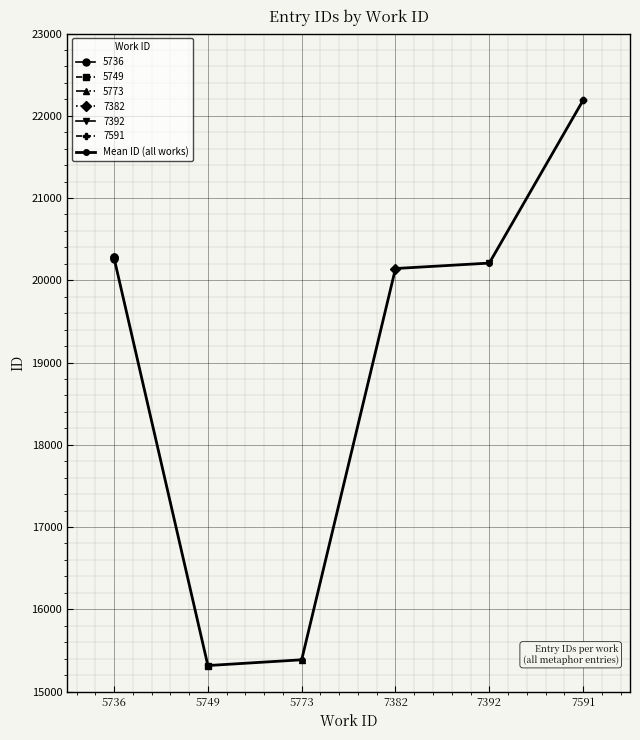

Approximately how many times larger is the value at 5736 compared to 7382?

1.0